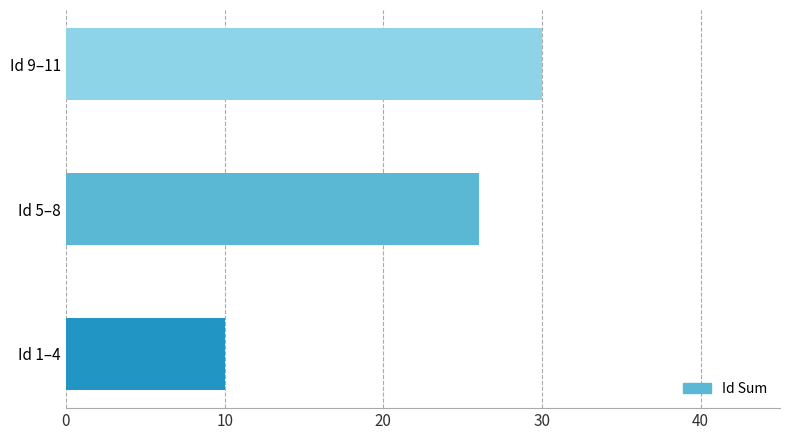

At which label is the value closest to 20?

Id 5–8